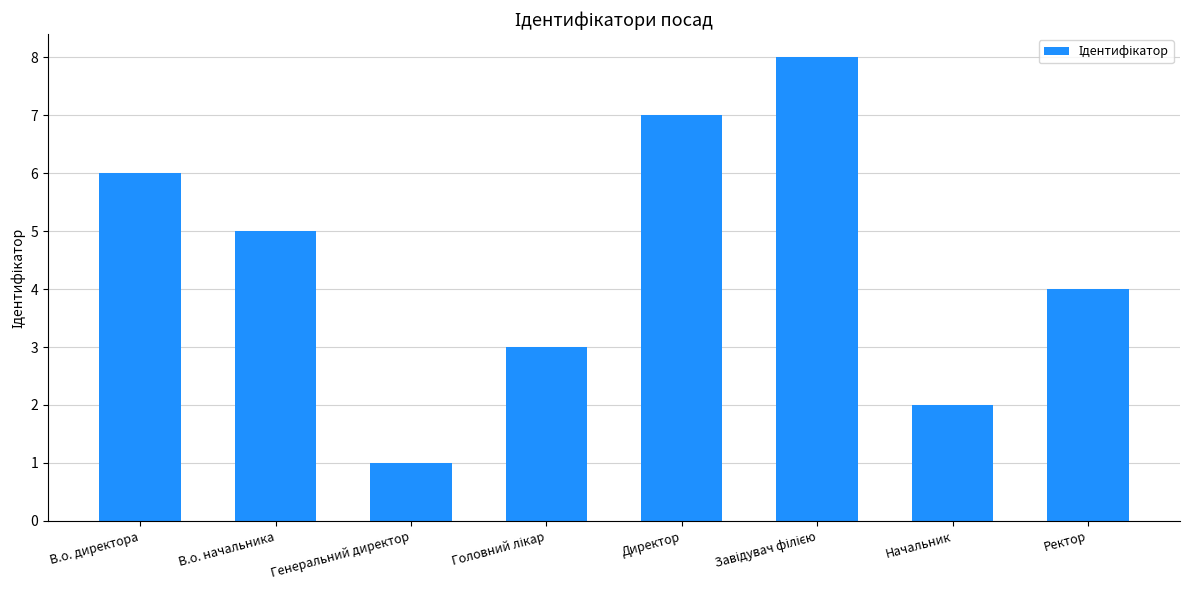

What position from the right is Директор?

4